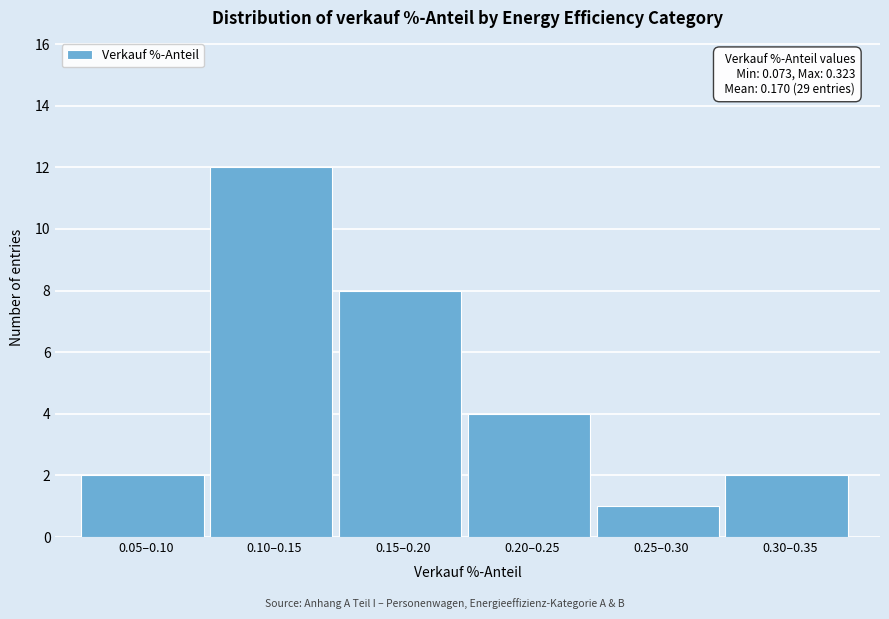

Reading right to left, transcribe all the data shown in this chart.

2	1	4	8	12	2